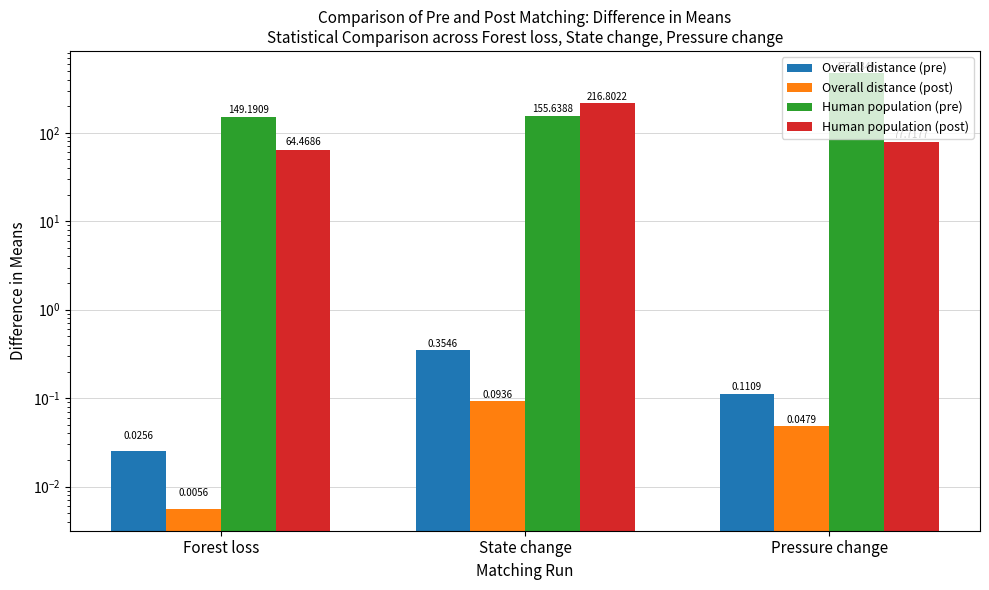

Rank the series by their maximum value, from highest to lowest.

Human population (pre), Human population (post), Overall distance (pre), Overall distance (post)